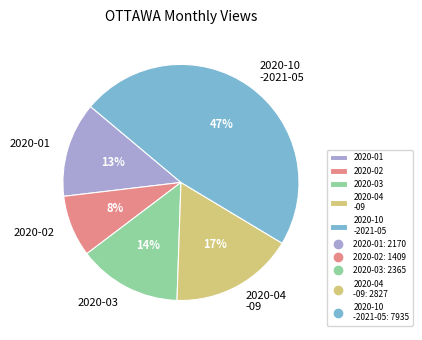

Which has a higher value, 2020-01 or 2020-10 -2021-05?

2020-10 -2021-05